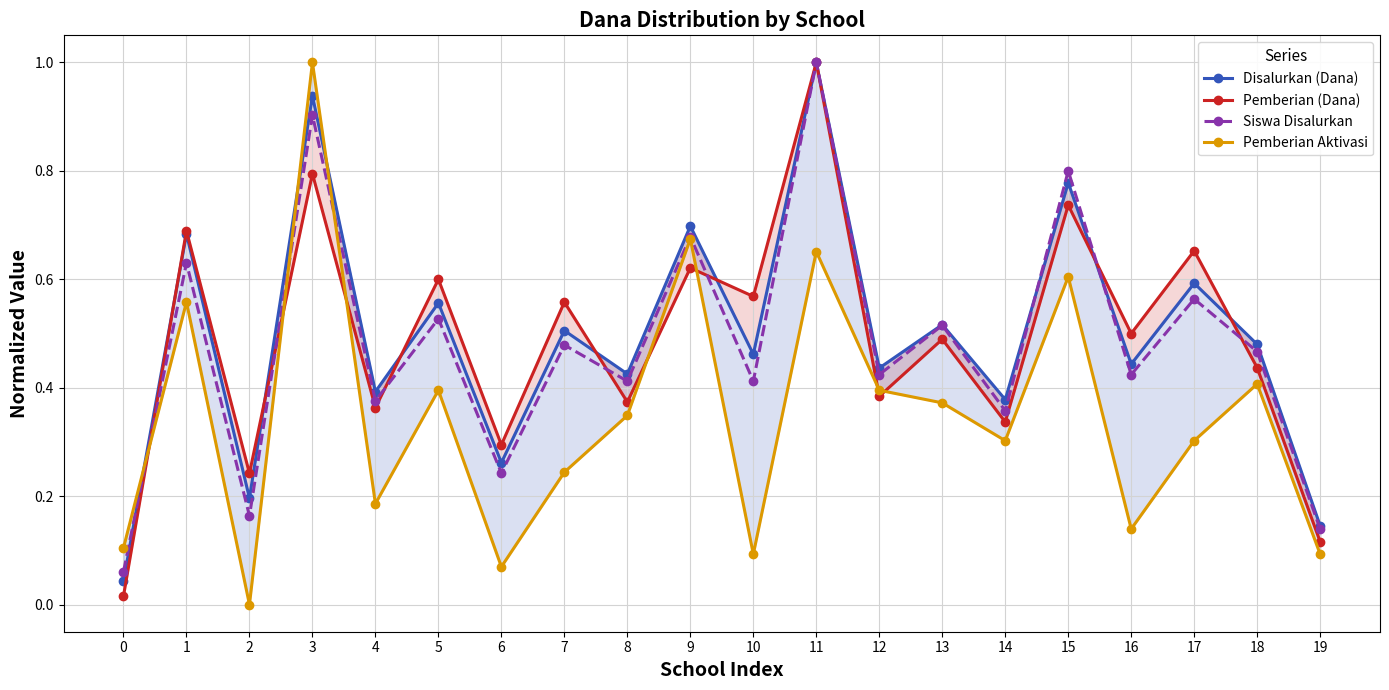

Between which two adjacent categories do Pemberian Aktivasi and Siswa Disalurkan first intersect?

0 and 1